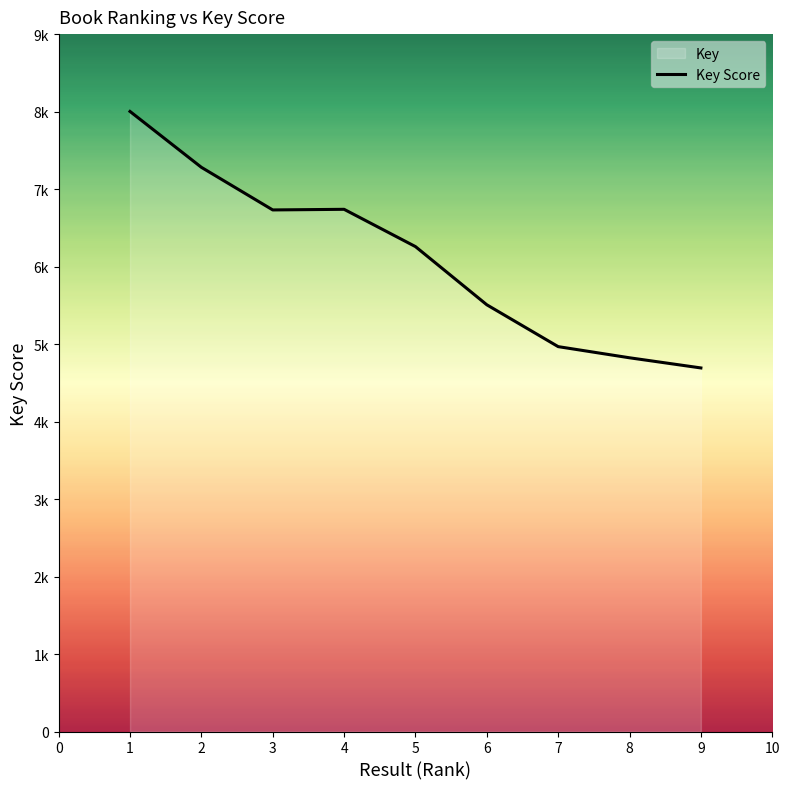

Count the number of values greater than 6258.

4